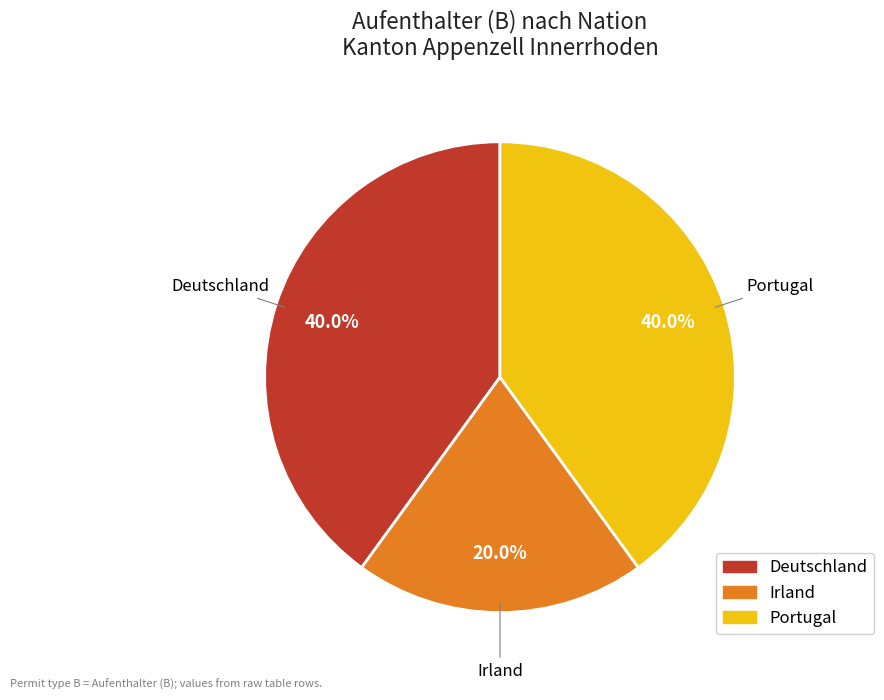

Is Deutschland the majority of the pie?

No